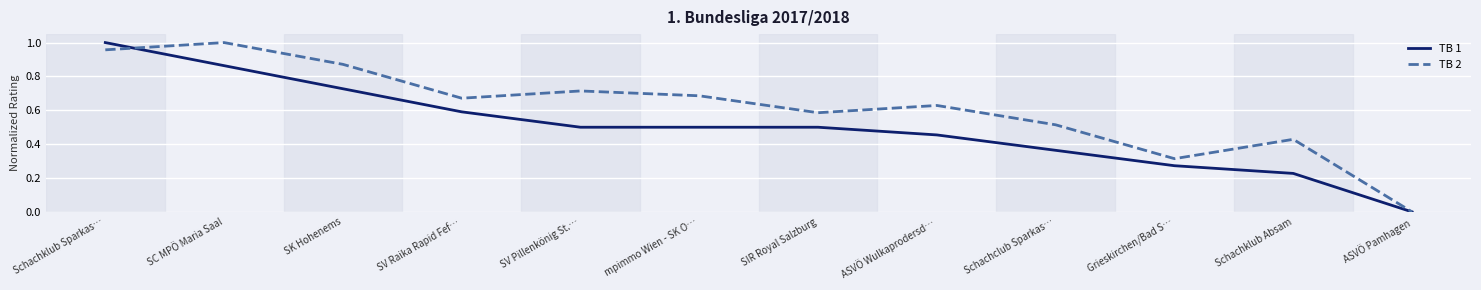

What position from the right is Grieskirchen/Bad S…?

3